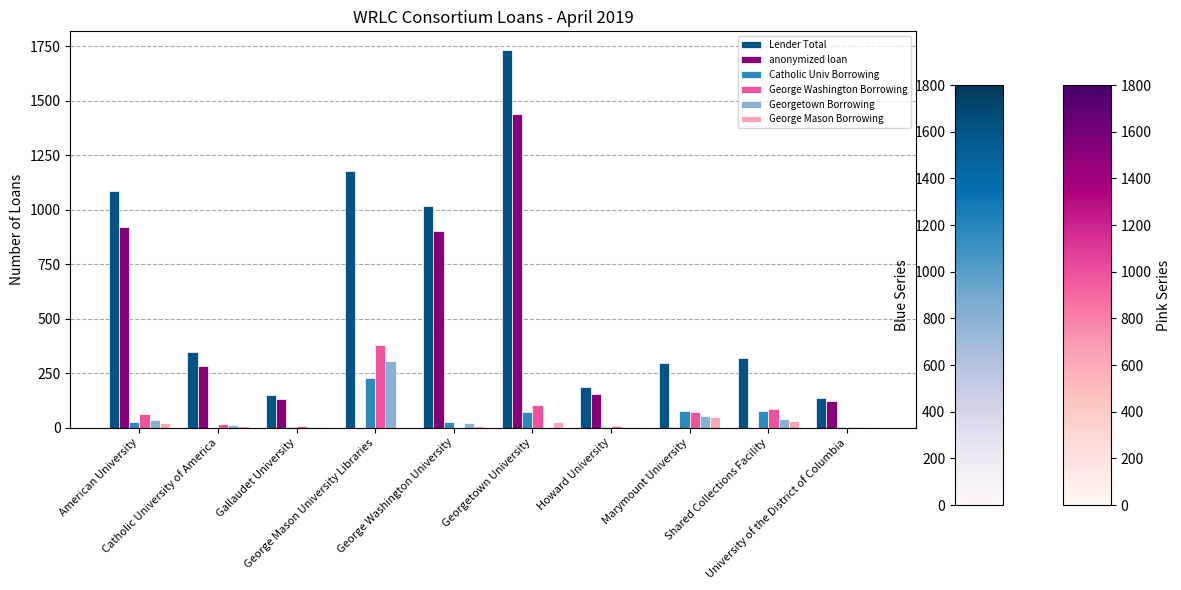

Which series has the largest total across all categories?

Lender Total